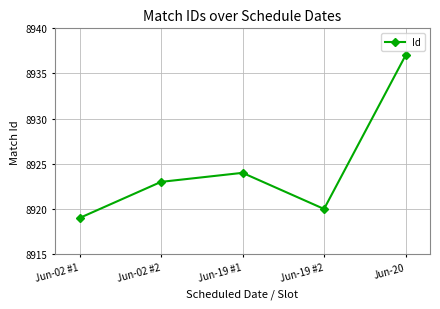

What is the change in value from Jun-19 #2 to Jun-20?

+17